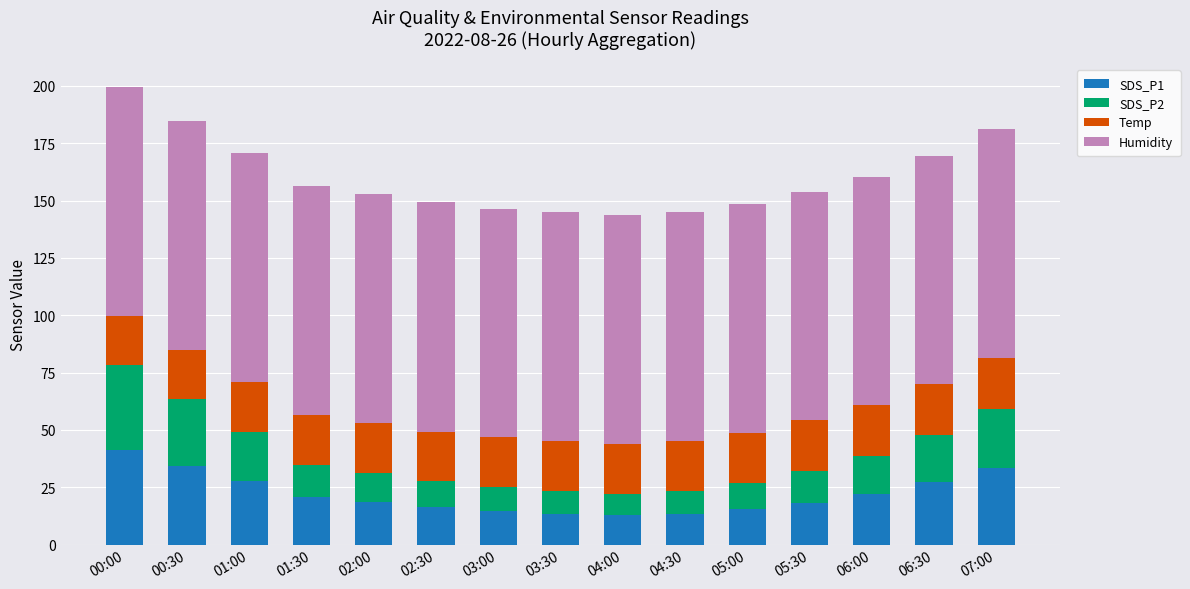

What is the maximum value for SDS_P1?

41.4